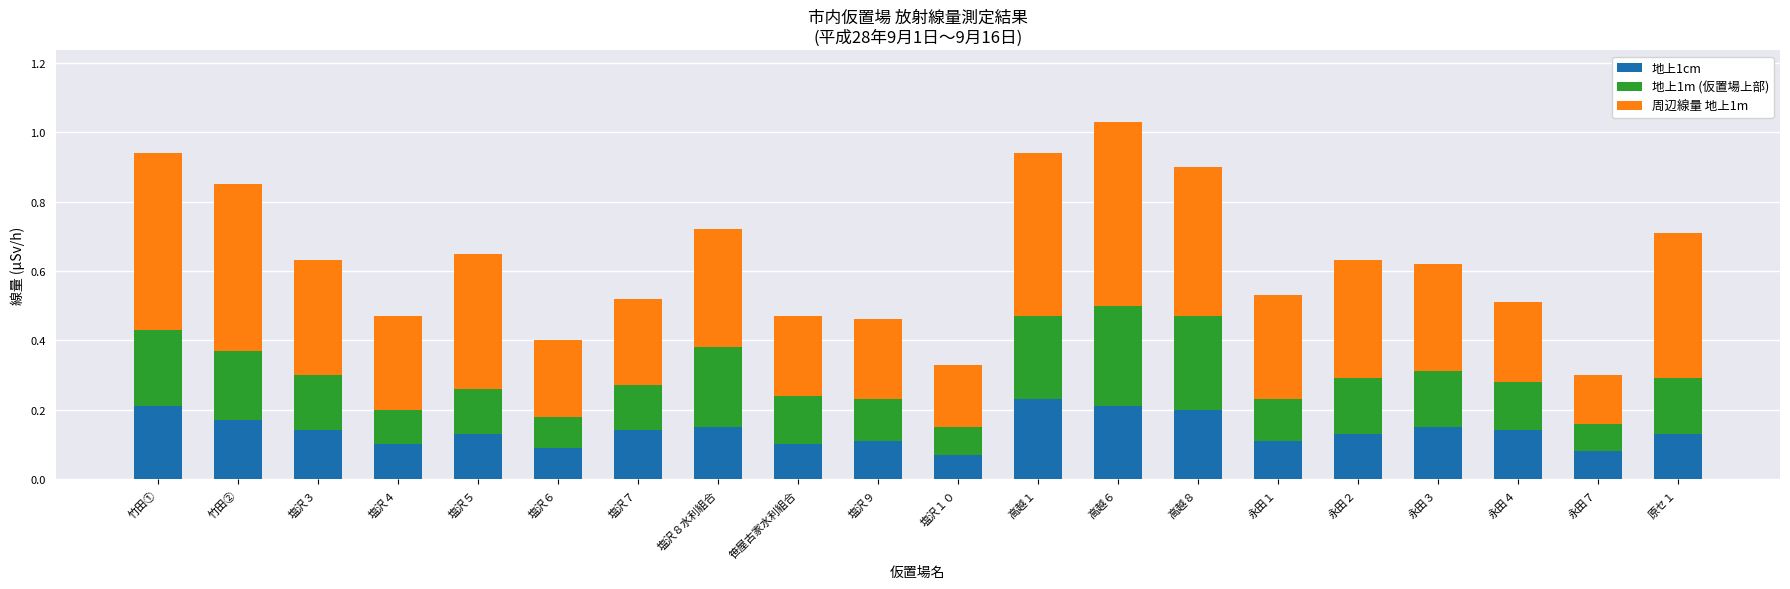

The 地上1cm series shows 0.1 at 永田２. True or false?

True